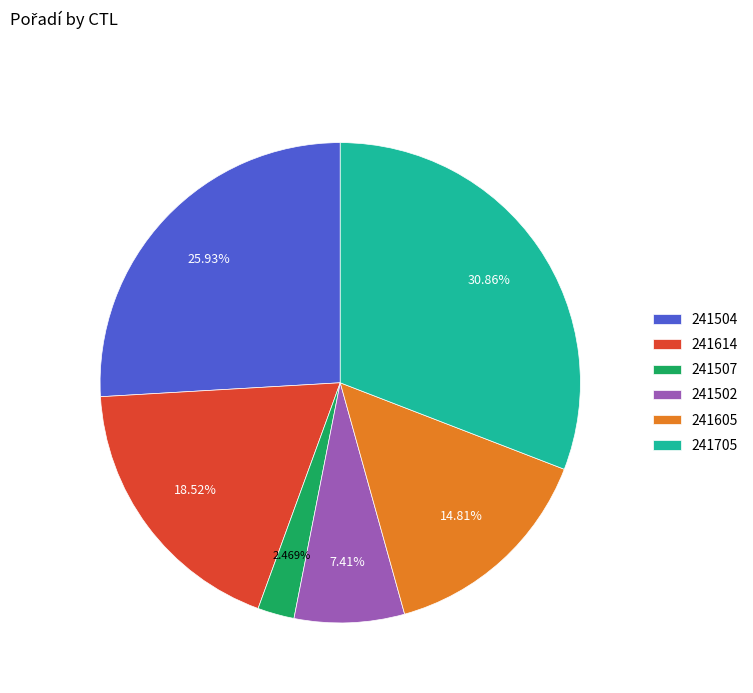

The 241605 slice represents 15% of the pie. True or false?

True